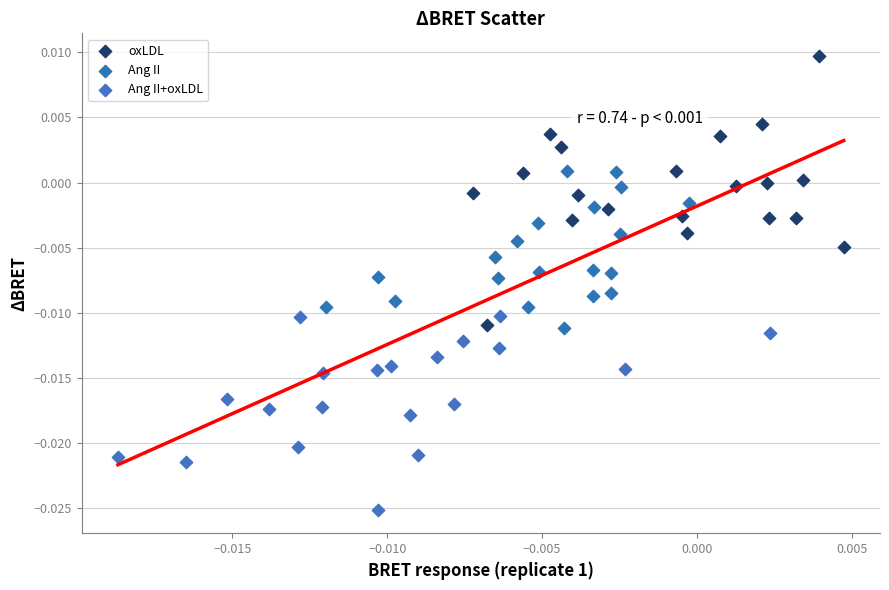

Which series reaches the maximum Y coordinate?

oxLDL